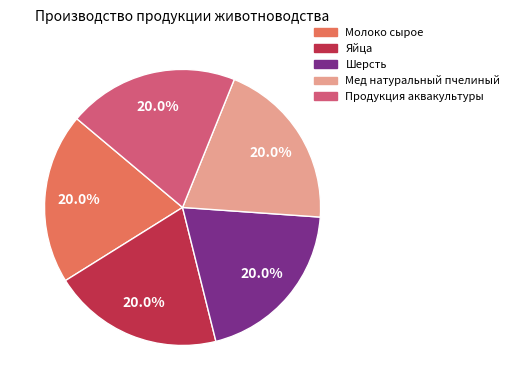

What is the ratio of the value at Шерсть to the value at Мед натуральный пчелиный?

1.0